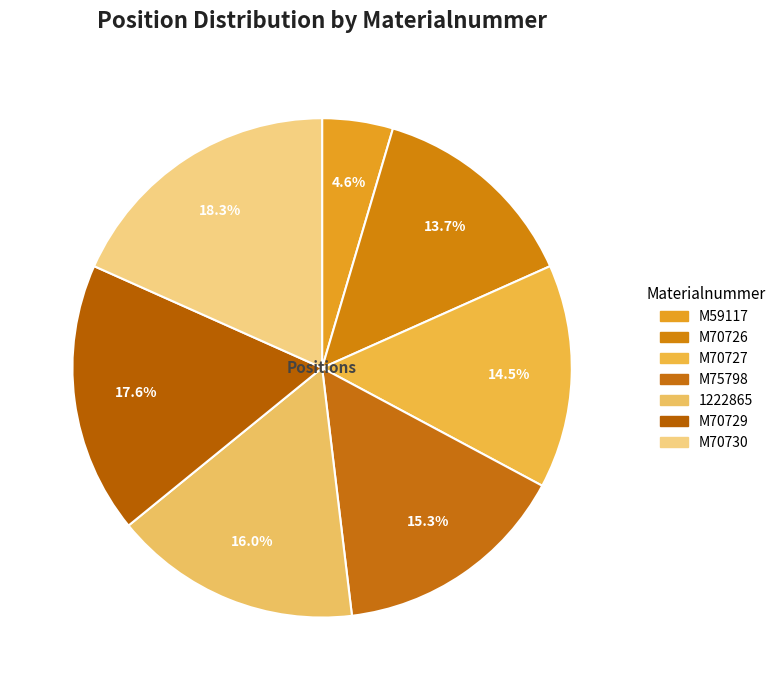

True or false: M70726 accounts for 14% of the total.

True